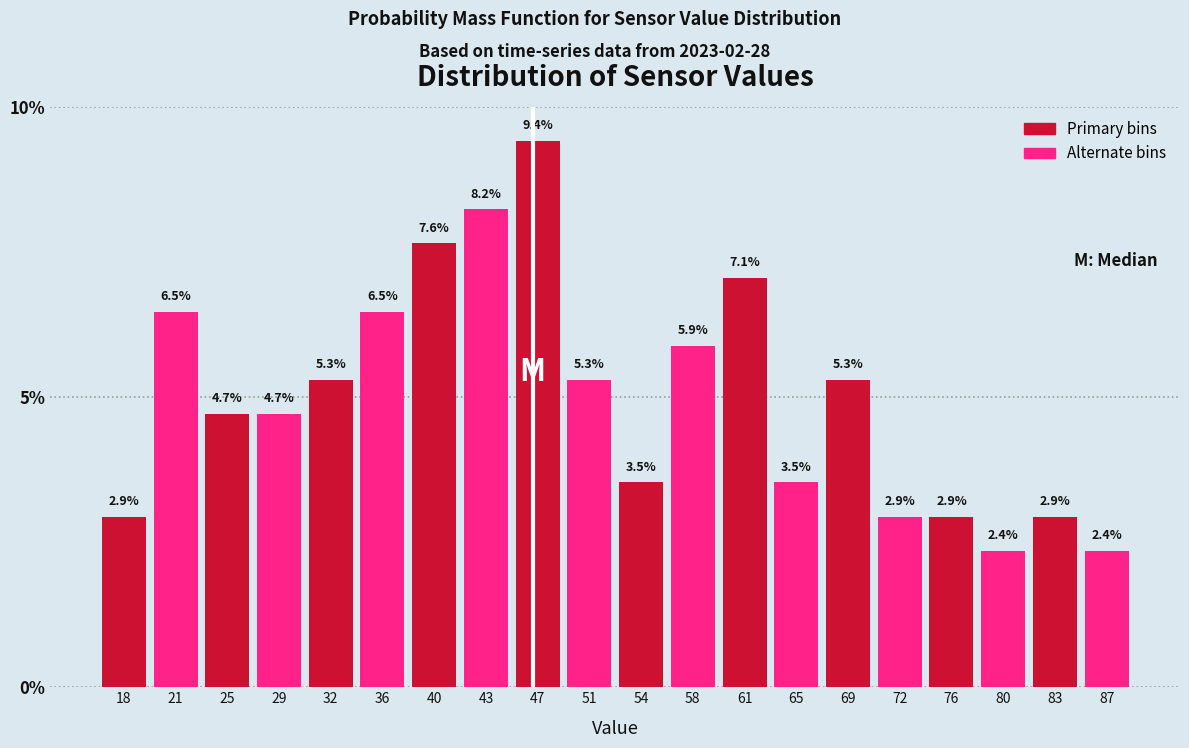

Reading right to left, transcribe all the data shown in this chart.

87=2.4	83=2.9	80=2.4	76=2.9	72=2.9	69=5.3	65=3.5	61=7.1	58=5.9	54=3.5	51=5.3	47=9.4	43=8.2	40=7.6	36=6.5	32=5.3	29=4.7	25=4.7	21=6.5	18=2.9